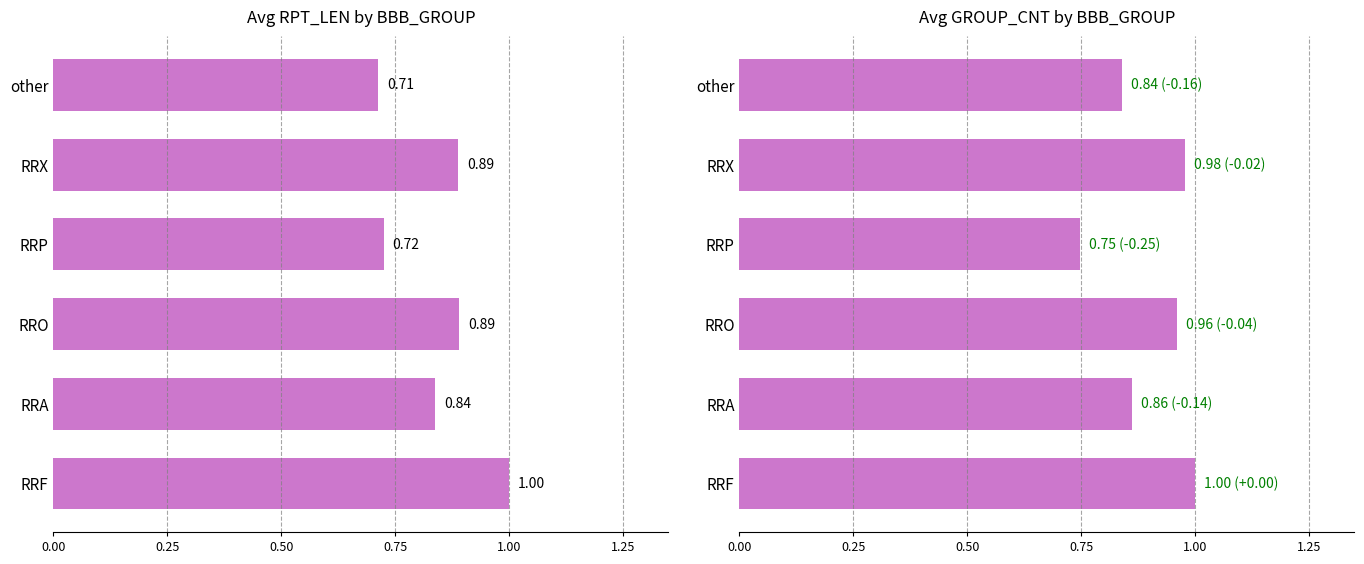

What is the maximum value shown in the chart?

1.0